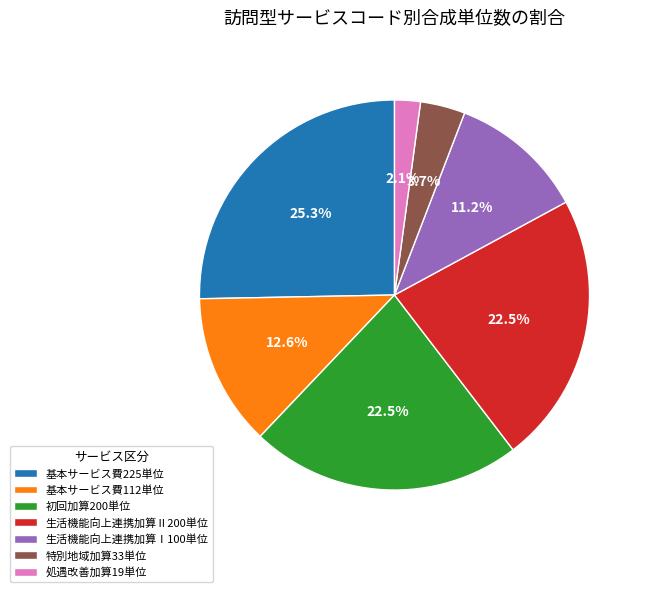

Which slice is the largest?

基本サービス費225単位